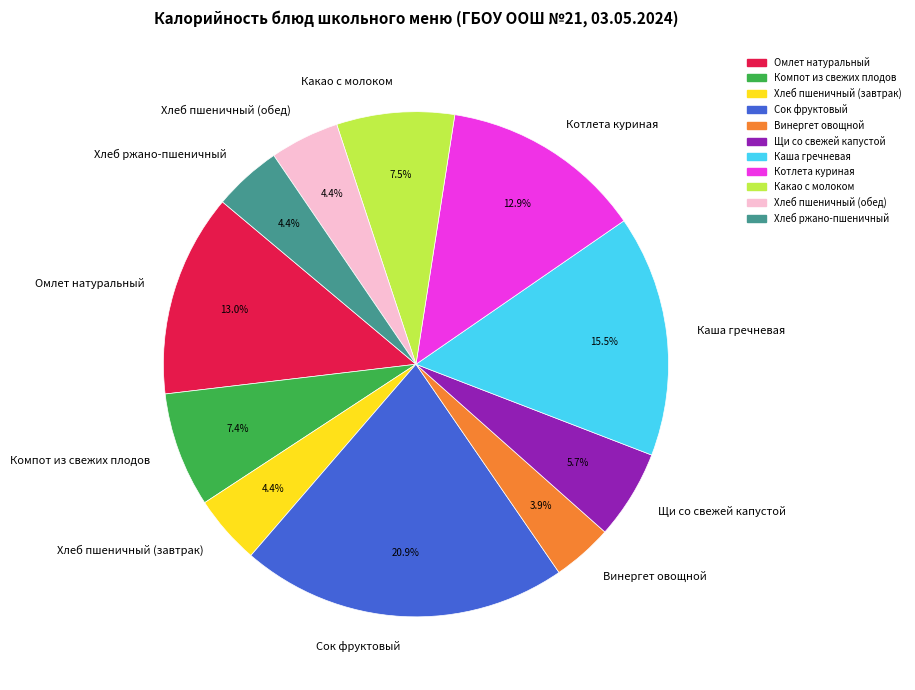

Is it true that Щи со свежей капустой is 18% of the pie?

False